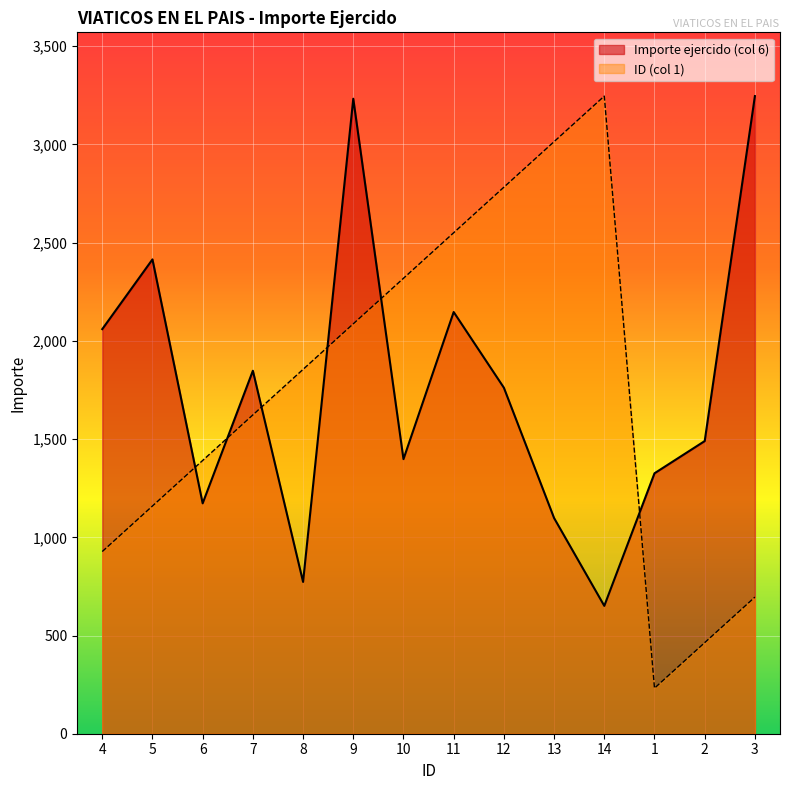

What is the label of the 1st point from the right?

3